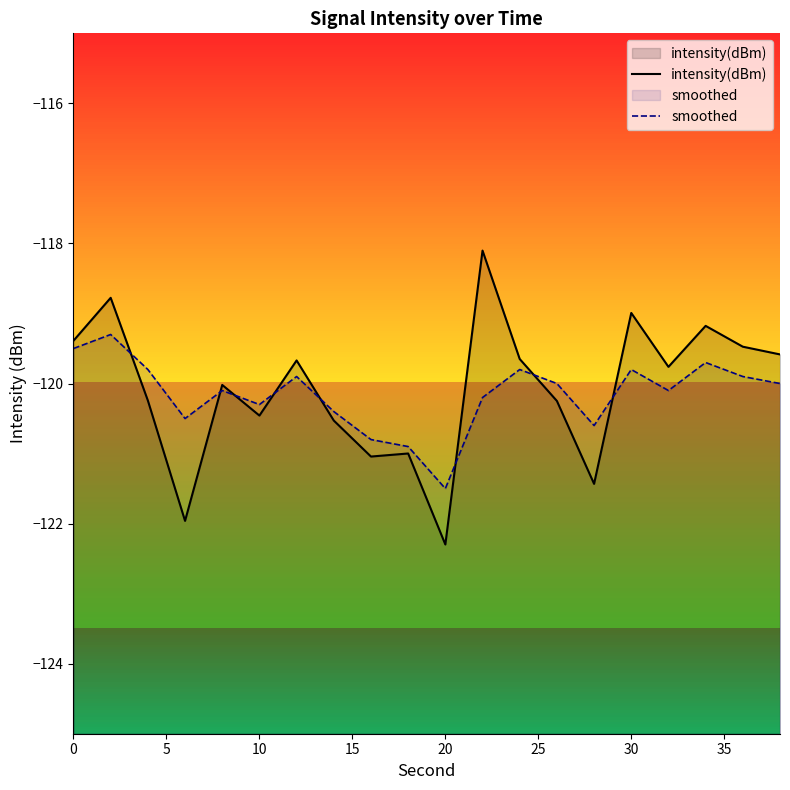

What is the maximum value shown in the chart?

-118.1